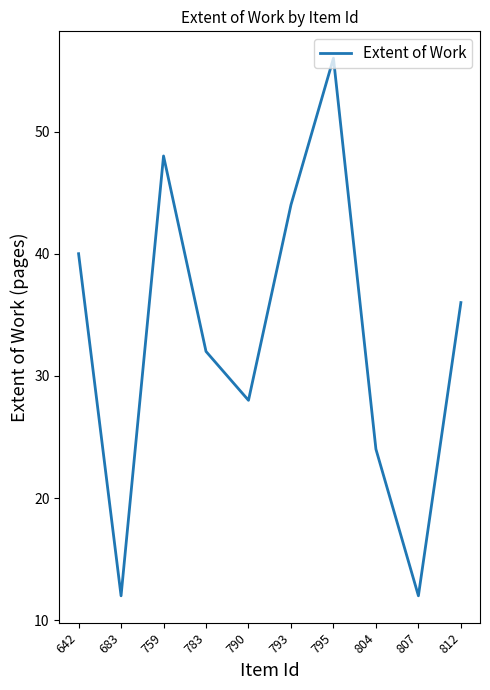

Reading left to right, list all the values displayed in this chart.

40	12	48	32	28	44	56	24	12	36